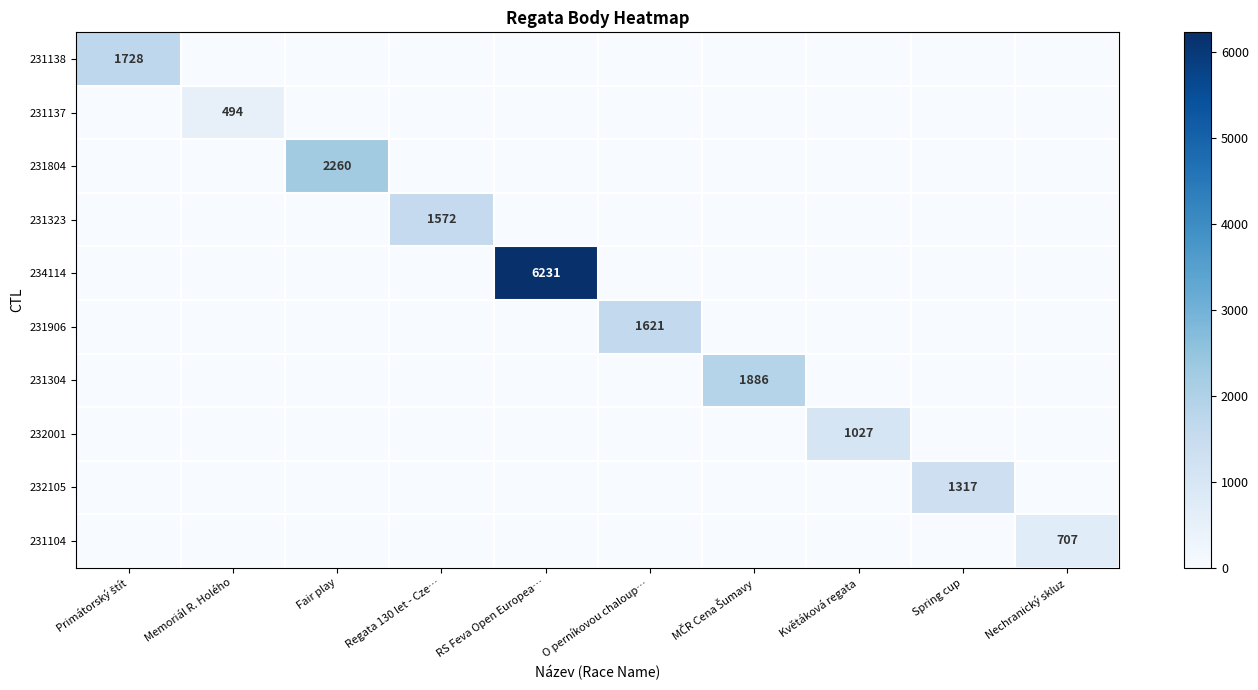

What is the sum of all 231138 values?

1728